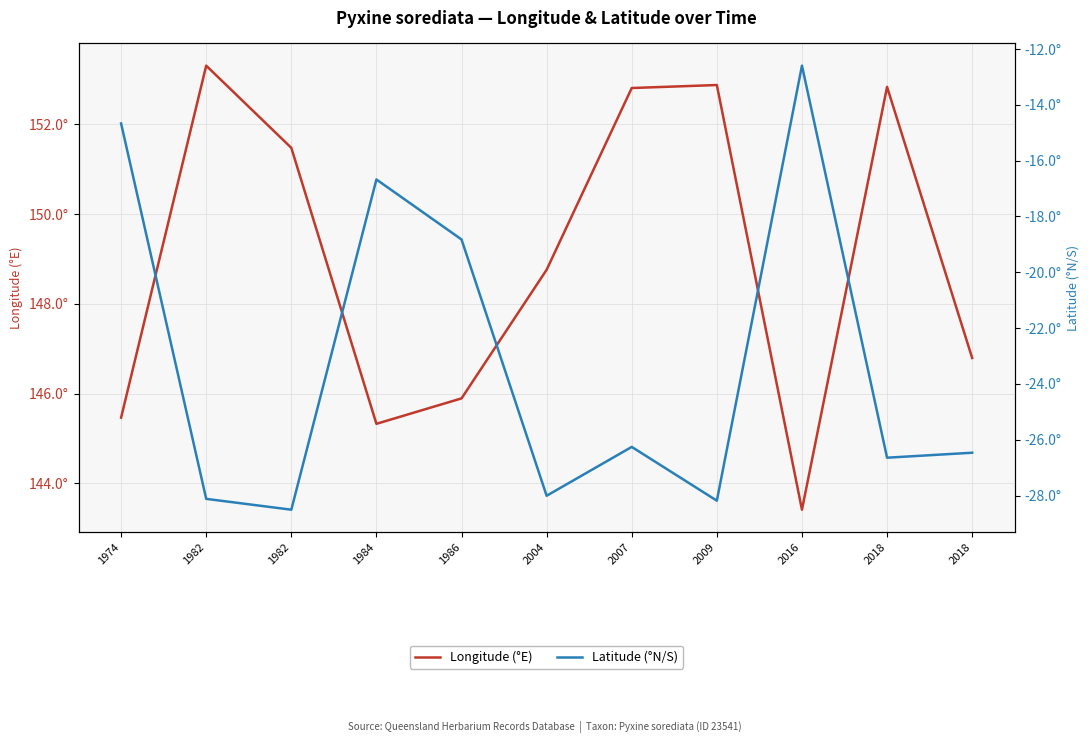

Is this an area chart (filled region under the line)?

No